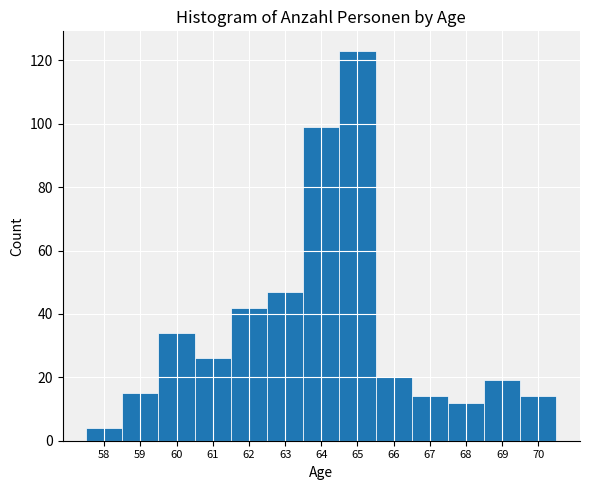

Reading left to right, transcribe this chart: for each bar, give the range it covers on the x-axis and its height. The values are not printed on the chart, so give them approximately, as read against the axis.

57.5 to 58.5: 4
58.5 to 59.5: 16
59.5 to 60.5: 34
60.5 to 61.5: 26
61.5 to 62.5: 42
62.5 to 63.5: 48
63.5 to 64.5: 100
64.5 to 65.5: 124
65.5 to 66.5: 20
66.5 to 67.5: 14
67.5 to 68.5: 12
68.5 to 69.5: 20
69.5 to 70.5: 14